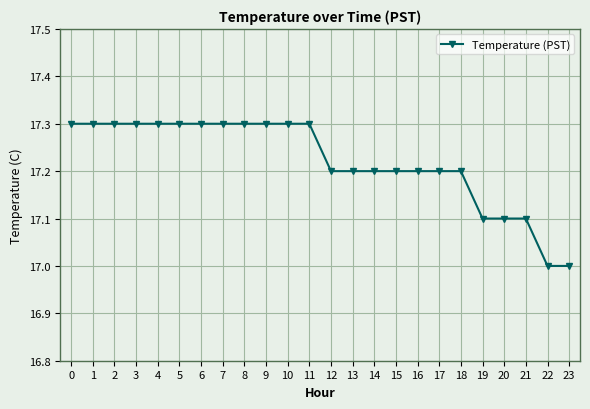

What is the smallest value displayed?

17.0